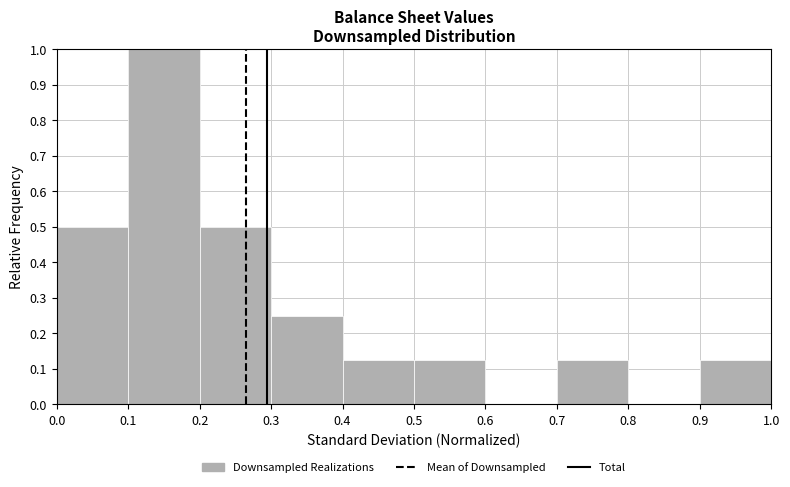

Over which range of the x-axis is the bar tallest?

0.1 to 0.2